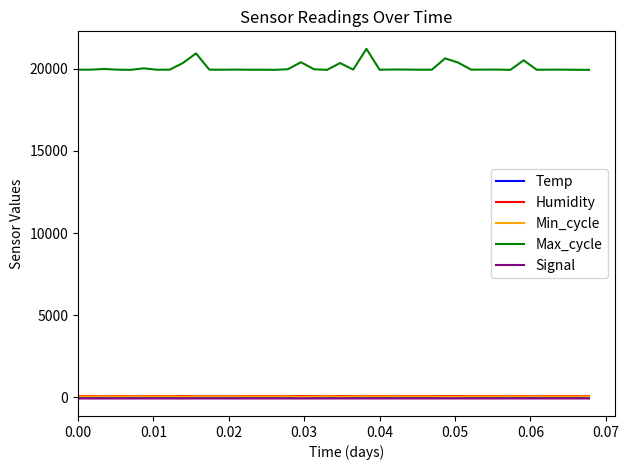

Which series has the largest range (max minus min)?

Max_cycle